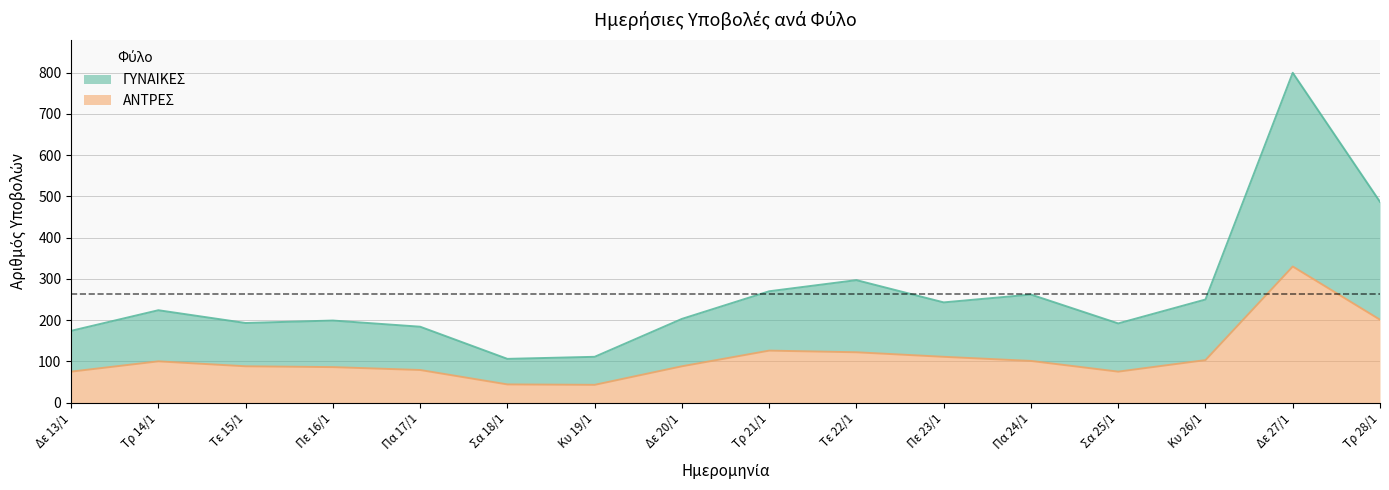

Is it true that ΓΥΝΑΙΚΕΣ equals 293 at Πε 16/1?

False